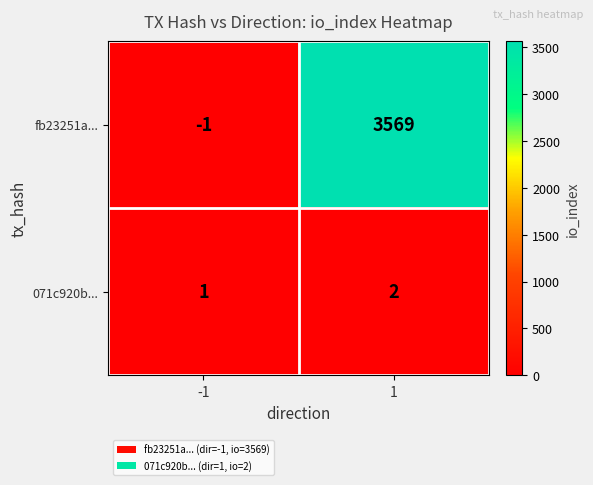

List the labels in order of 071c920b... value, smallest first.

-1, 1